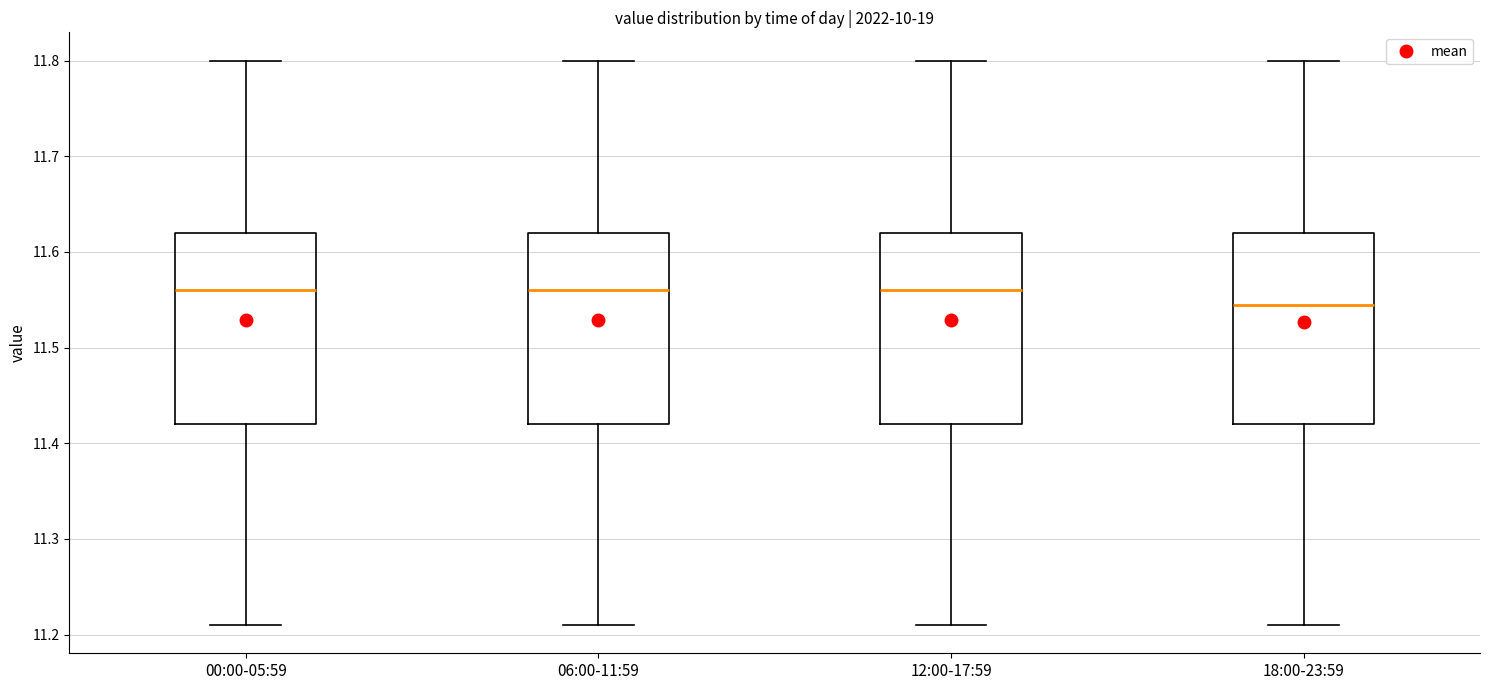

Reading left to right, read every box against the y-axis: the position of its median line, the range the box covers, and the ends of its whiskers. The values are not printed on the chart, so give them approximately, as read against the axis.

00:00-05:59: median 11.56, box 11.42 to 11.62, whiskers 11.21 to 11.80
06:00-11:59: median 11.56, box 11.42 to 11.62, whiskers 11.21 to 11.80
12:00-17:59: median 11.56, box 11.42 to 11.62, whiskers 11.21 to 11.80
18:00-23:59: median 11.55, box 11.42 to 11.62, whiskers 11.21 to 11.80